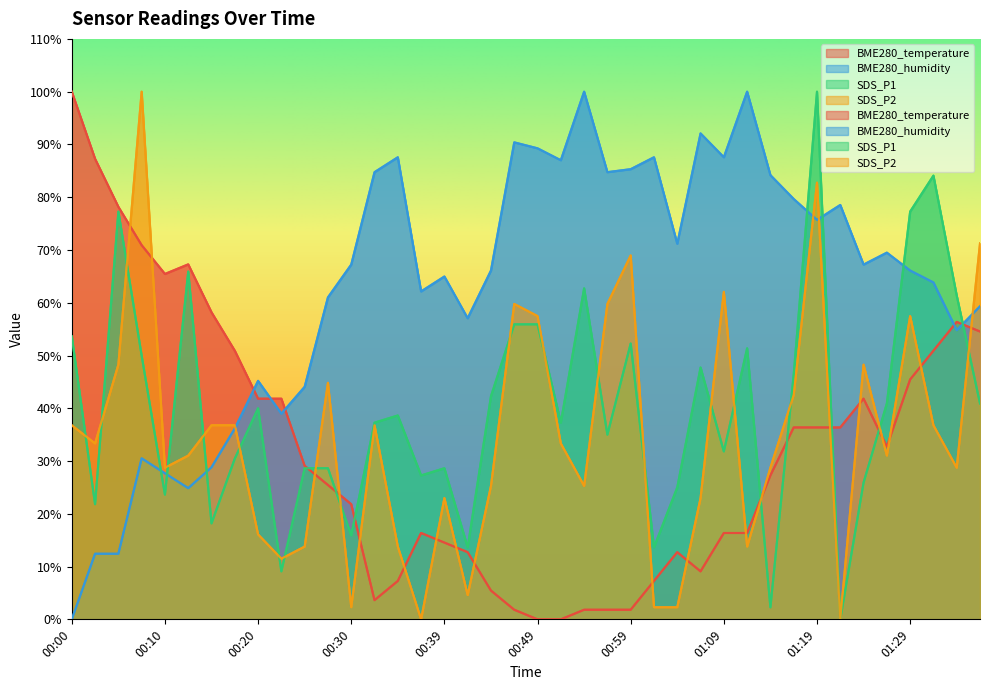

True or false: SDS_P1 has a value of 10.1 at 00:15.

False